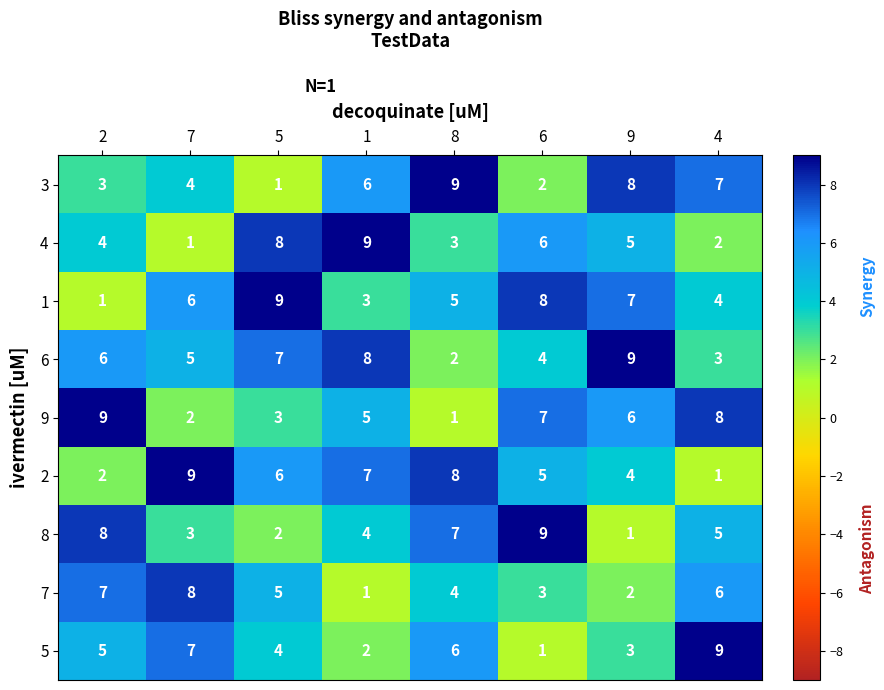

Which series has the largest total across all categories?

6